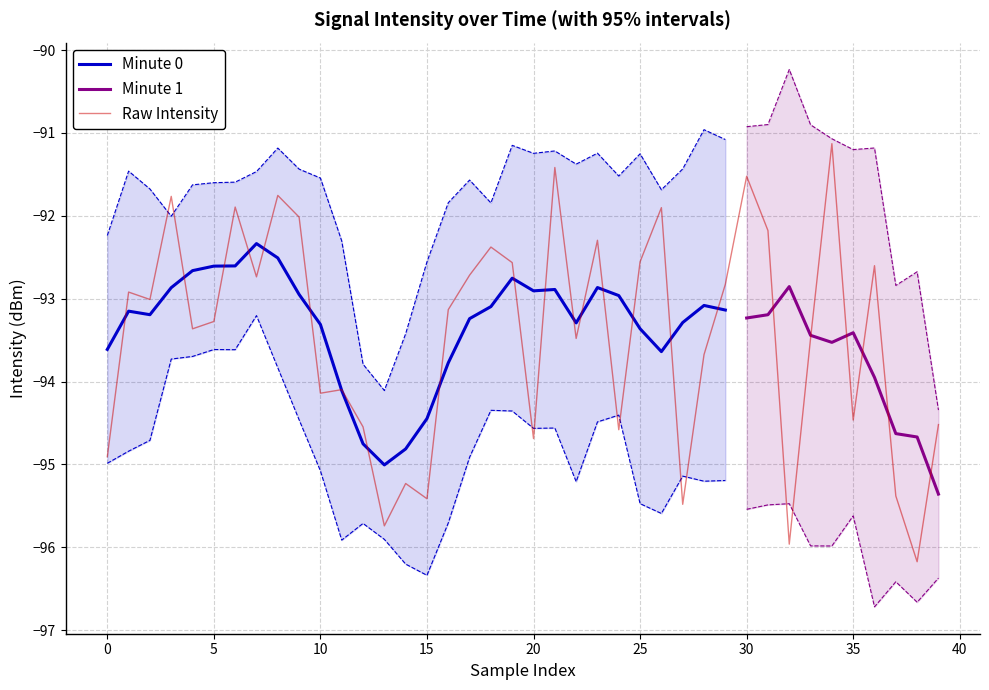

The value at 12 is -52.0. True or false?

False